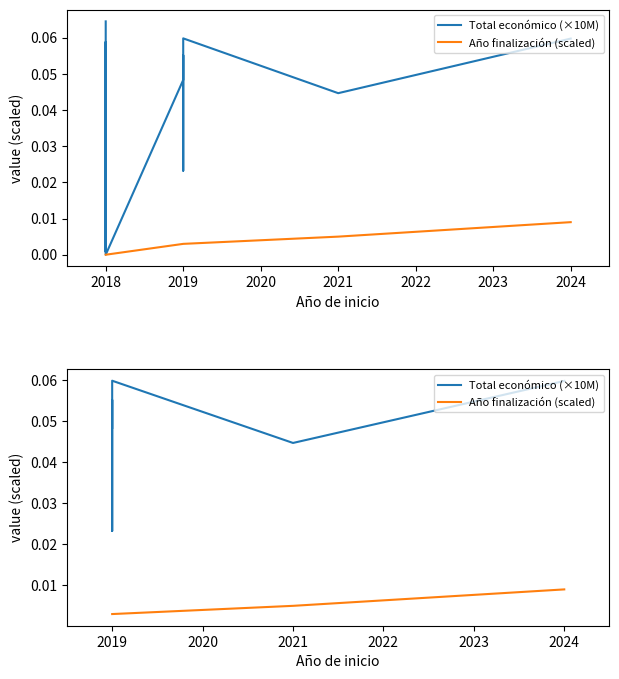

Is it true that Total económico (×10M) equals 0.1 at 2021?

False